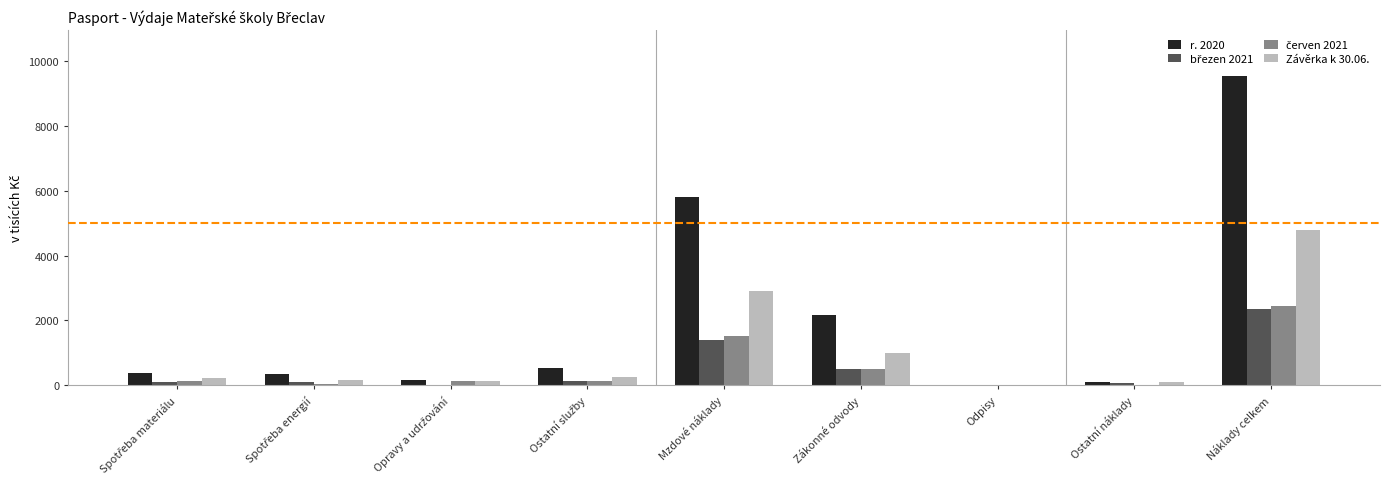

Which series has the largest total across all categories?

r. 2020